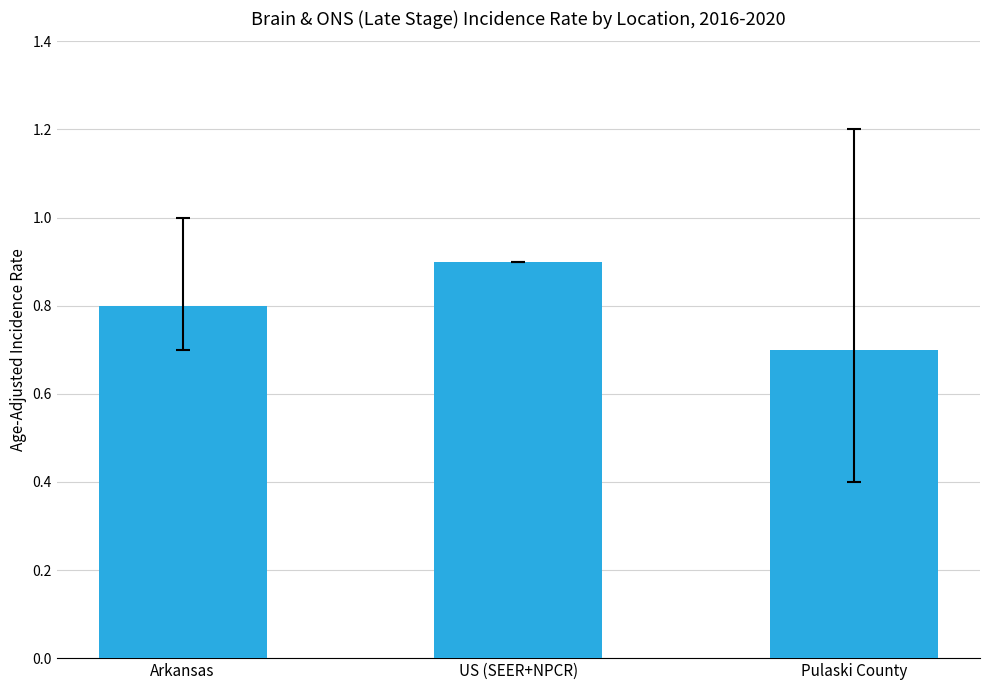

What is the label of the 2nd bar from the right?

US (SEER+NPCR)